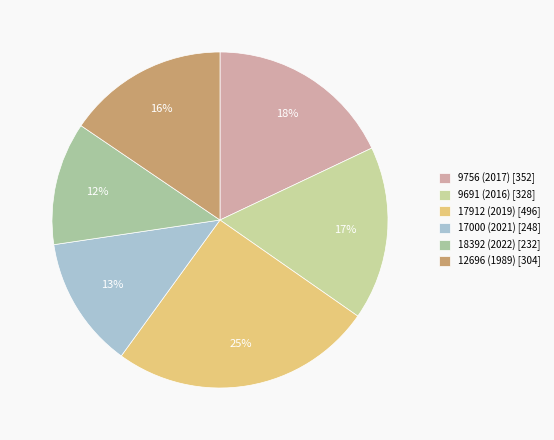

Between 17000 (2021) and 12696 (1989), which is larger?

12696 (1989)